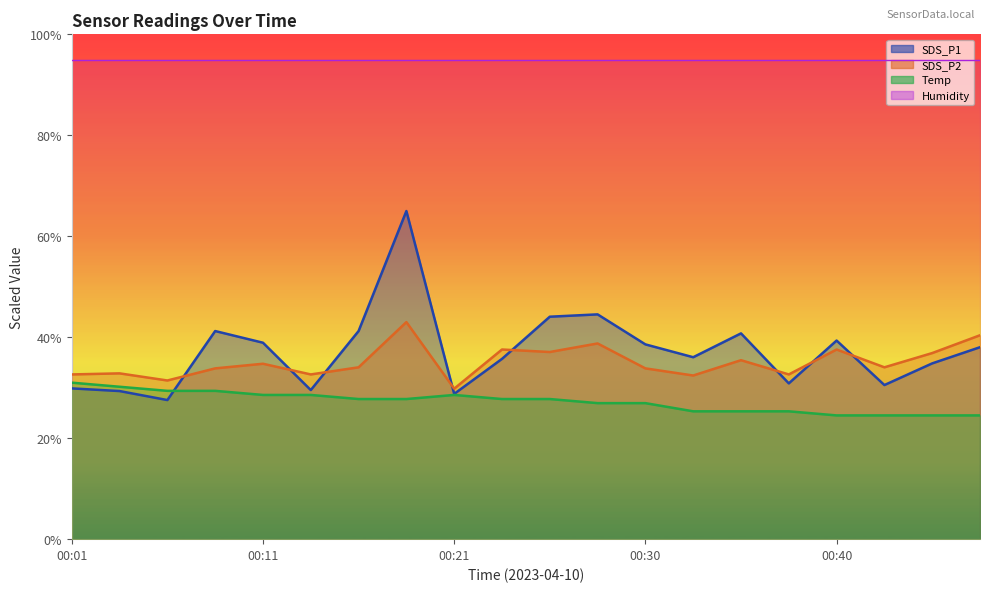

Rank the series by their maximum value, from highest to lowest.

Humidity, SDS_P1, SDS_P2, Temp